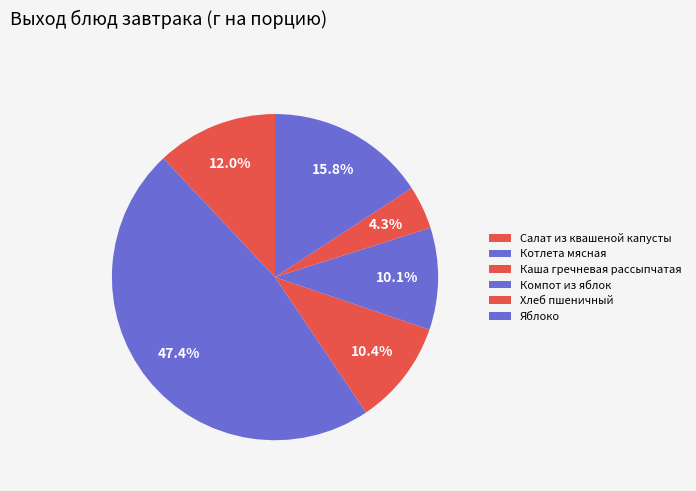

Is there a majority slice in this chart?

No